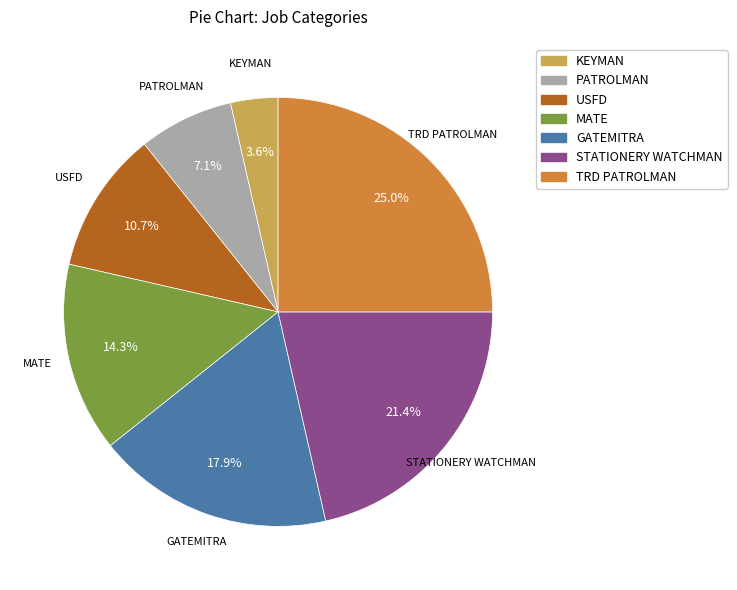

Which slice is the largest?

TRD PATROLMAN